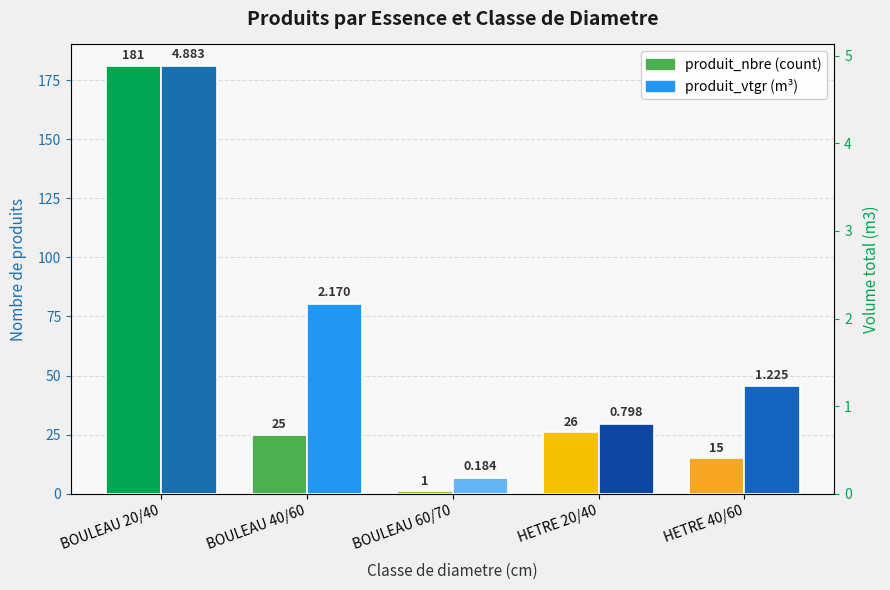

What is the difference between the highest and lowest values at BOULEAU 60/70?

0.8